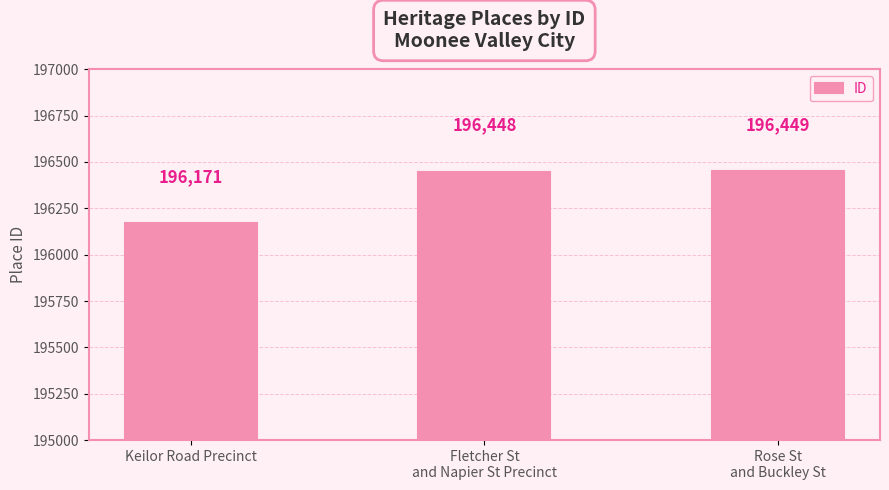

What is the difference between the maximum and minimum values?

278